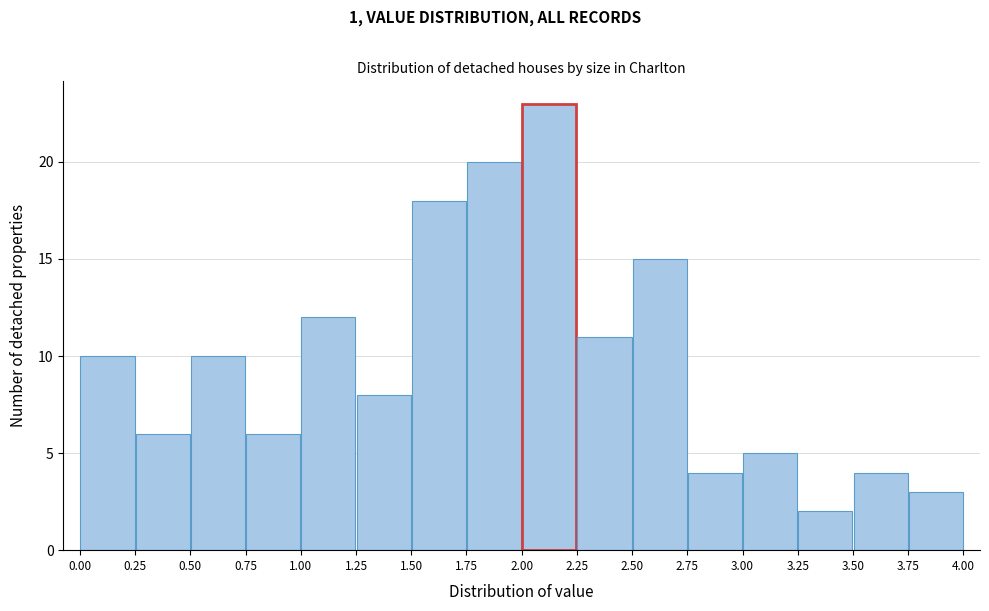

Reading left to right, list every bar in this chart as the range it spans on the x-axis followed by its height. The values are not printed on the chart, so give them approximately, as read against the axis.

0.00 to 0.25: 10
0.25 to 0.50: 6
0.50 to 0.75: 10
0.75 to 1.00: 6
1.00 to 1.25: 12
1.25 to 1.50: 8
1.50 to 1.75: 18
1.75 to 2.00: 20
2.00 to 2.25: 23
2.25 to 2.50: 11
2.50 to 2.75: 15
2.75 to 3.00: 4
3.00 to 3.25: 5
3.25 to 3.50: 2
3.50 to 3.75: 4
3.75 to 4.00: 3